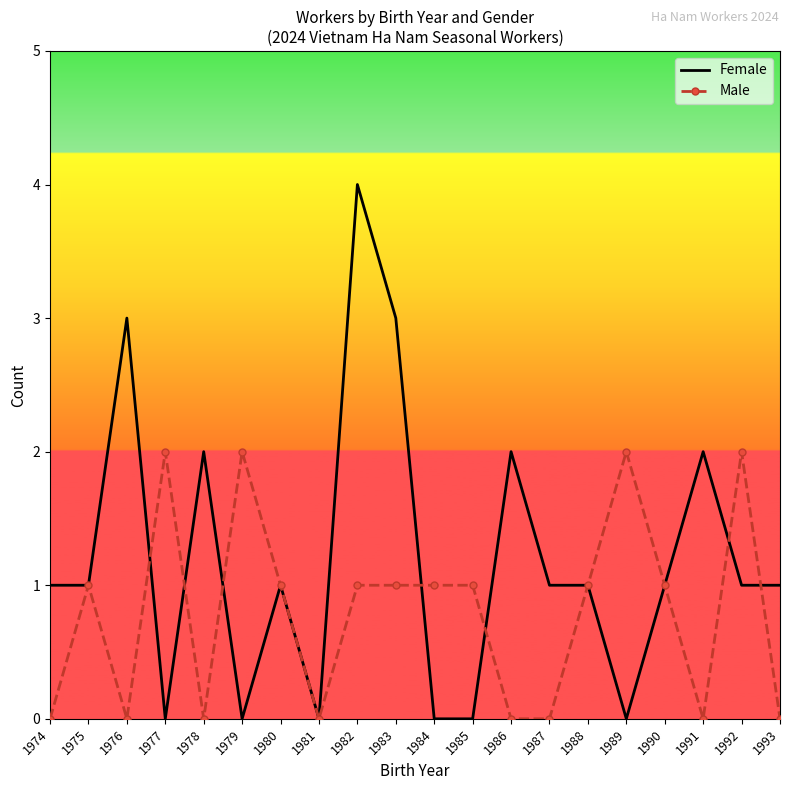

Between 1982 and 1983, which series saw the biggest shift?

Female